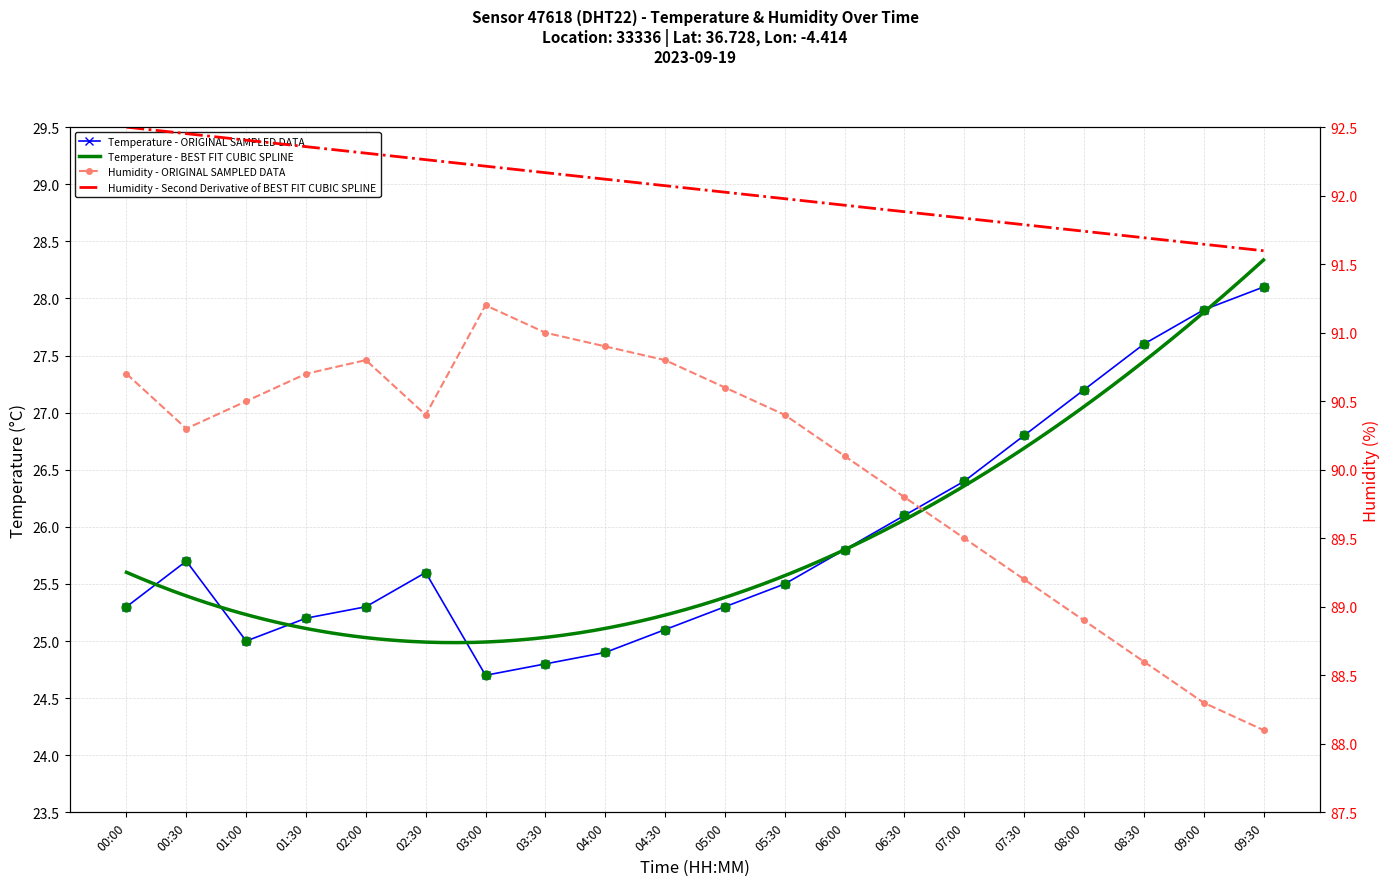

At which category is the sum across all series the highest?

08:30